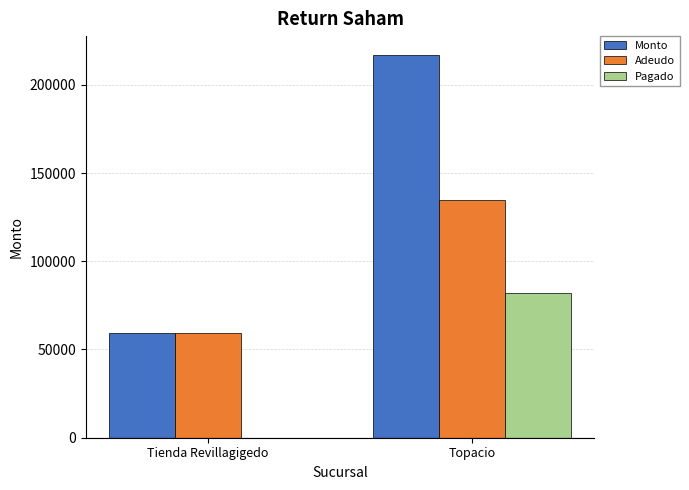

What is the sum of all Adeudo values?

194290